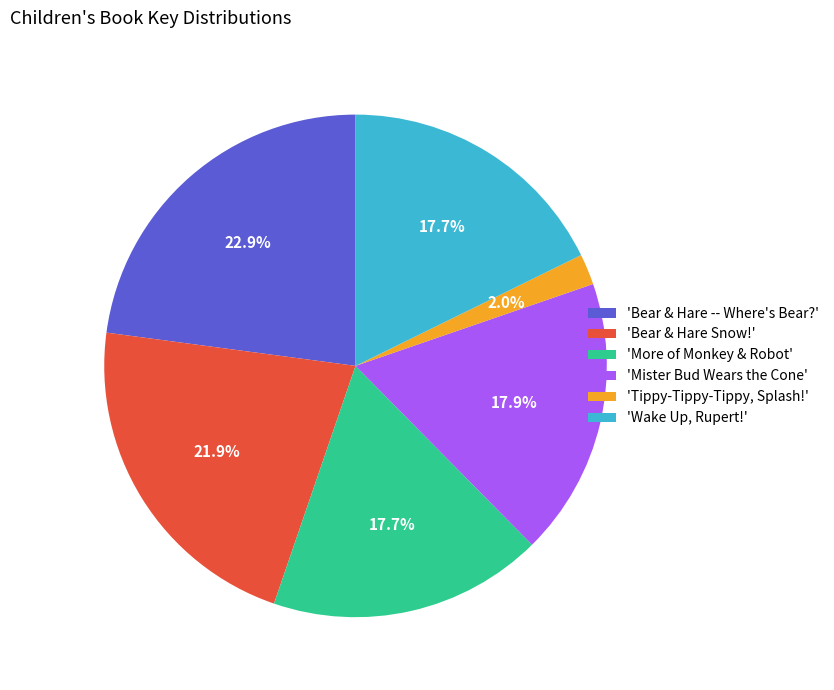

How many segments does this pie chart have?

6